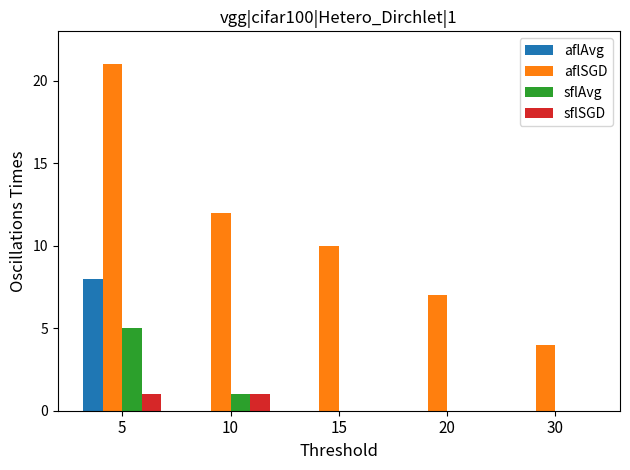

Is it true that sflSGD equals 1 at 10?

True